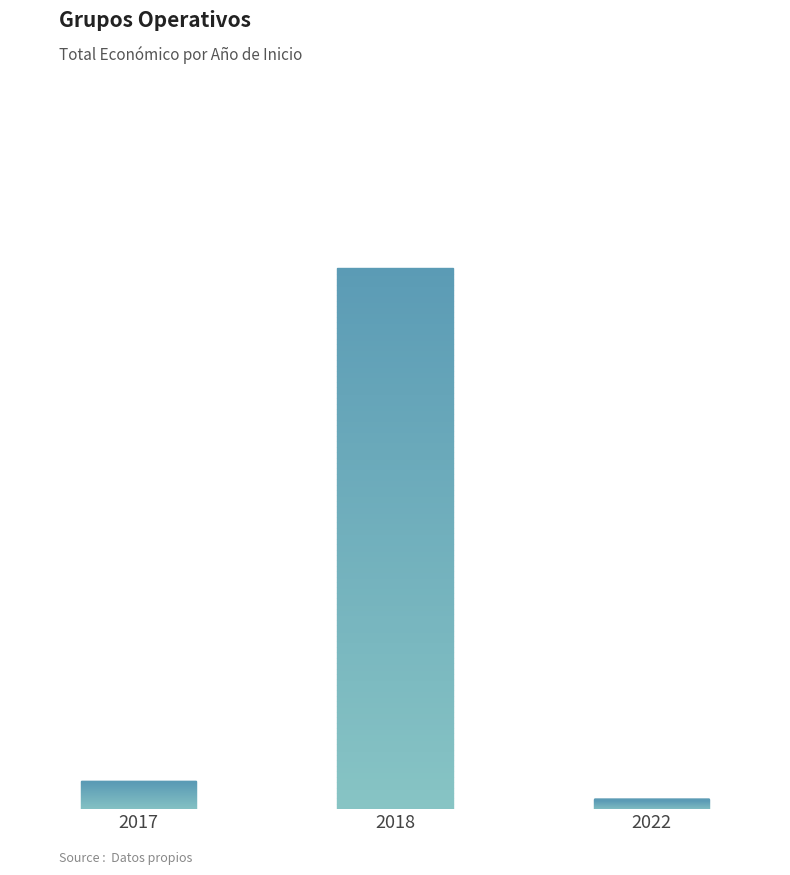

Reading left to right, transcribe all the data shown in this chart.

2017=494256	2018=9491821	2022=176811